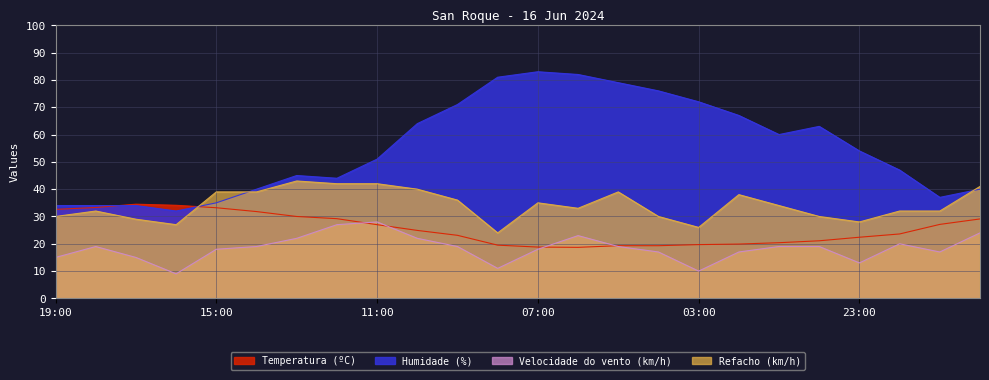

How many data points does each series have?

24